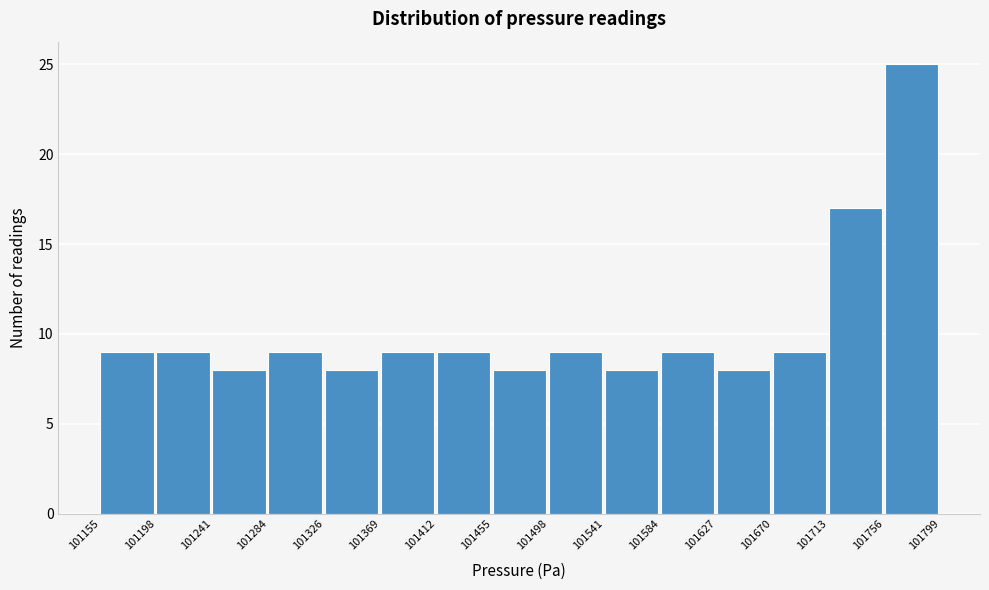

What is the height of the bar covering 101455 to 101498 on the x-axis? The values are not printed on the chart, so give them approximately, as read against the axis.

8